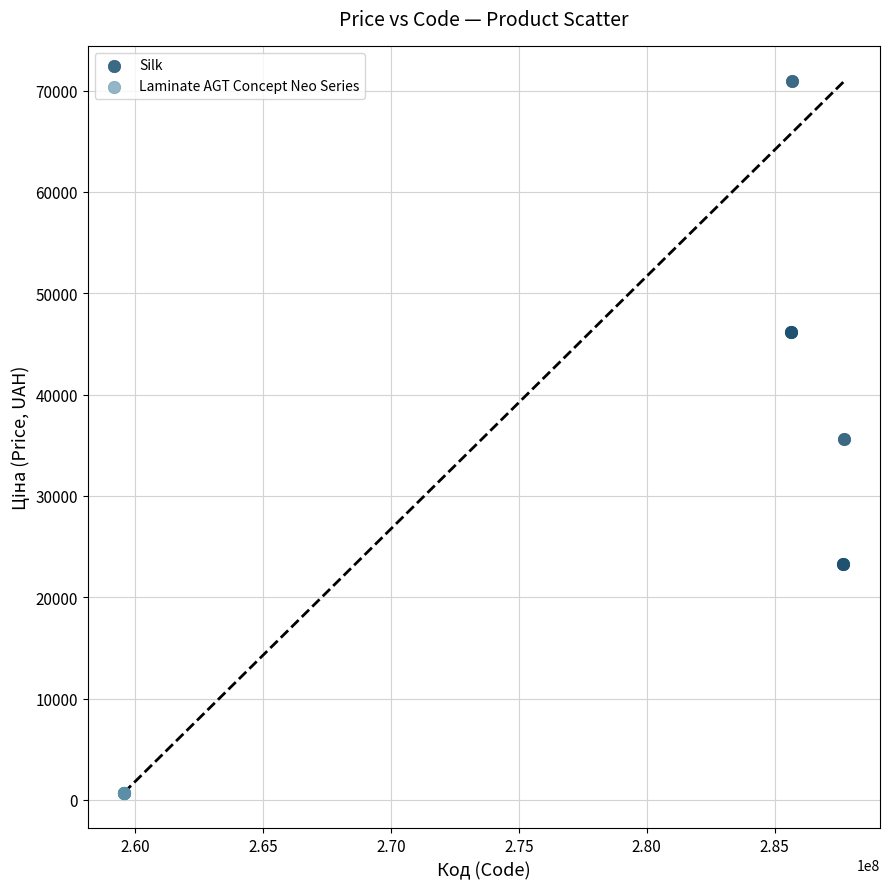

Which series reaches the maximum Y coordinate?

Silk